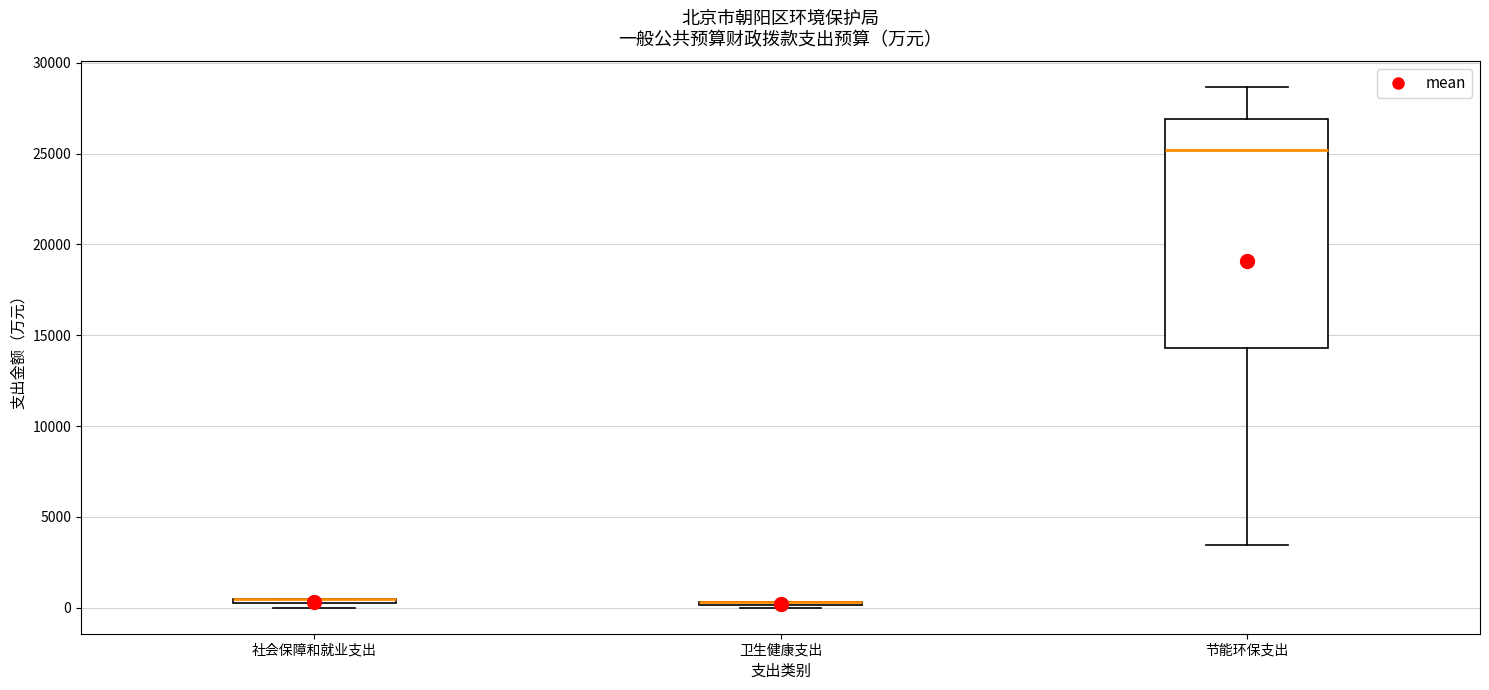

Comparing the boxes themselves (not the whiskers), which one is the tallest?

节能环保支出